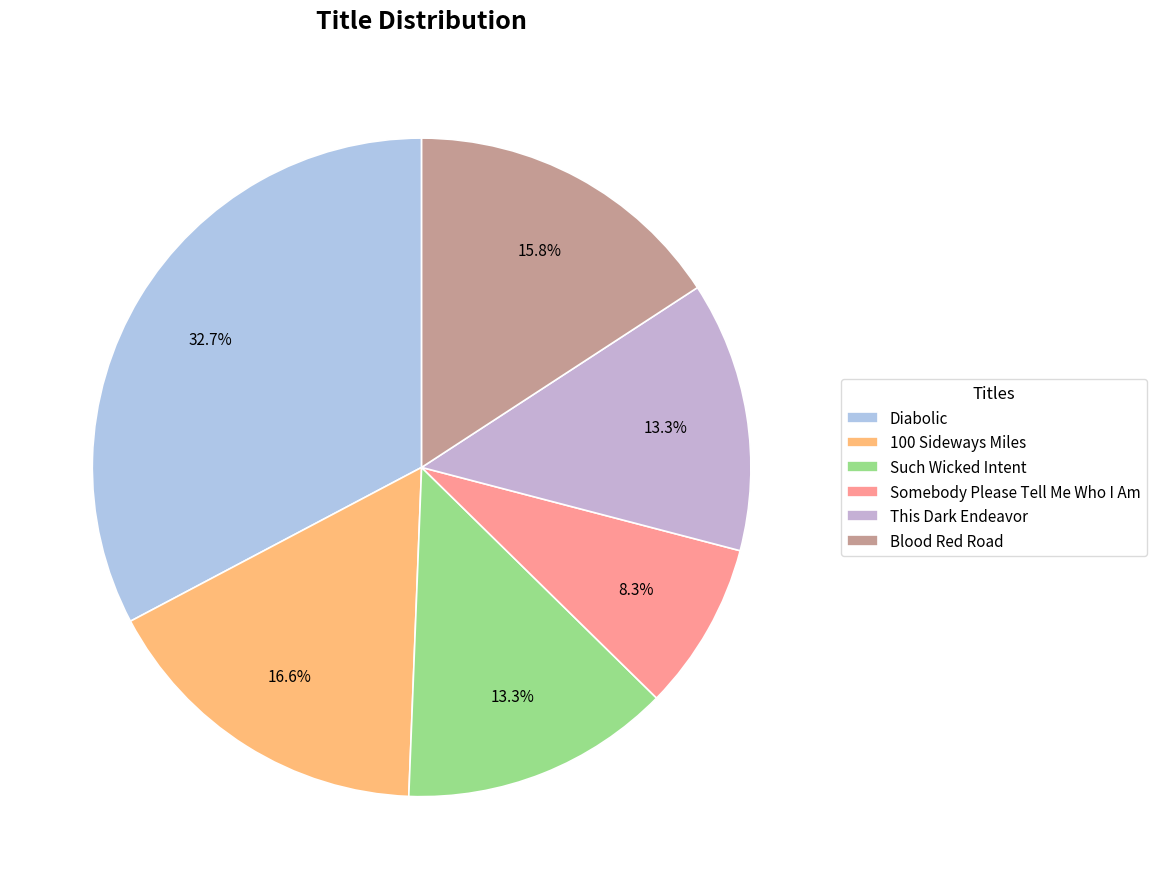

What is the change in value from 100 Sideways Miles to This Dark Endeavor?

-17447931